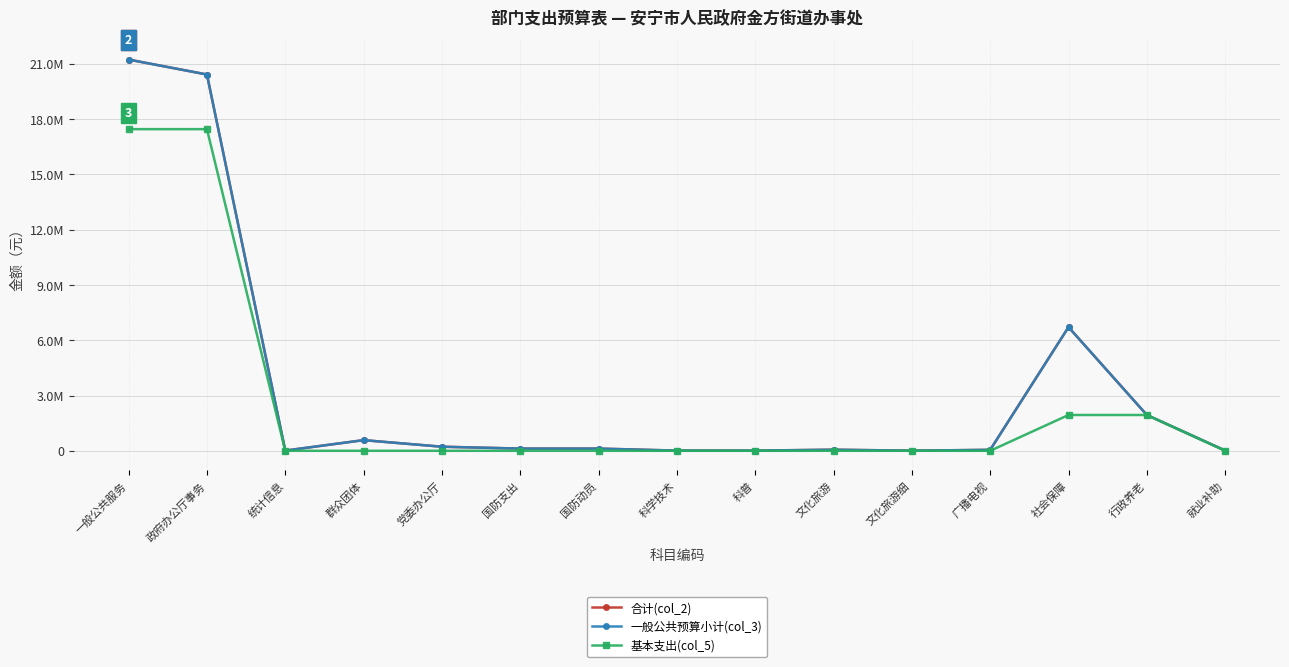

True or false: 基本支出(col_5) and 一般公共预算小计(col_3) cross at least once.

False